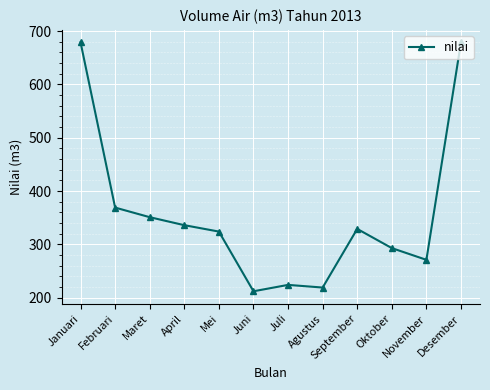

Does the chart display data point markers on the line(s)?

Yes